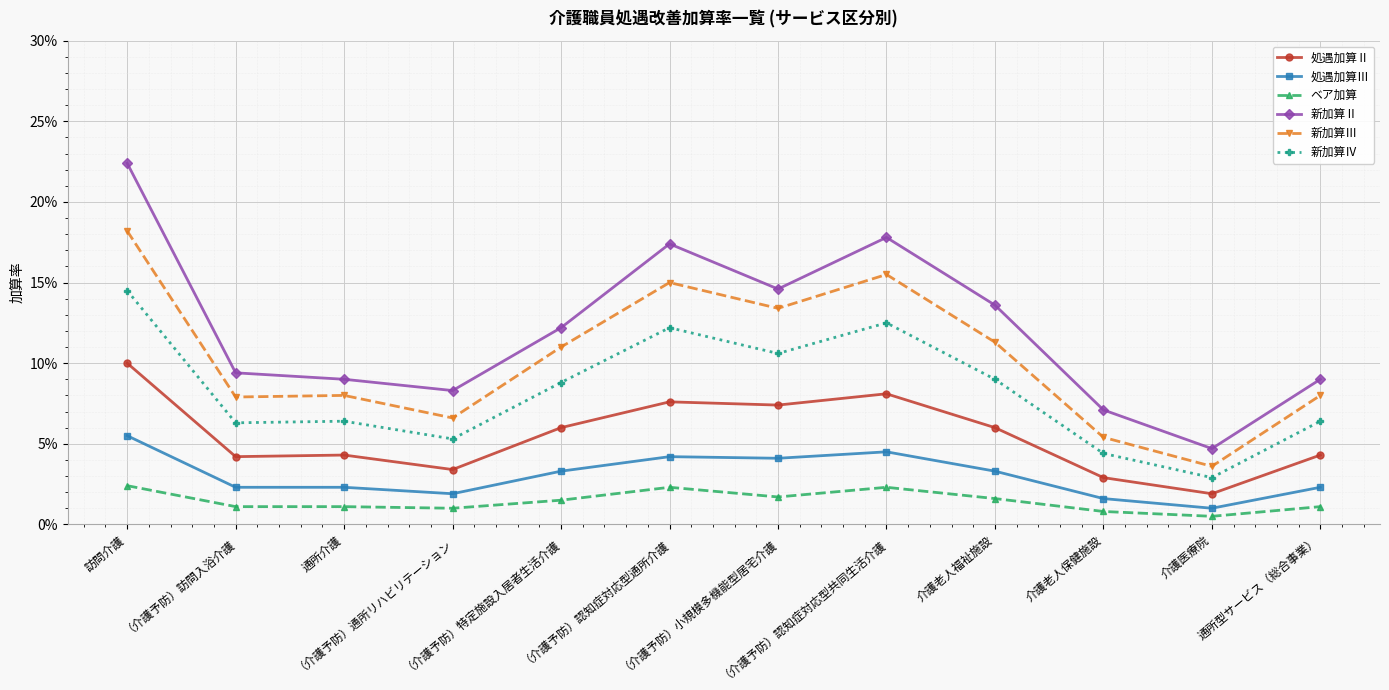

In 新加算Ⅲ, how many points are higher than both neighbors (excluding endpoints)?

3